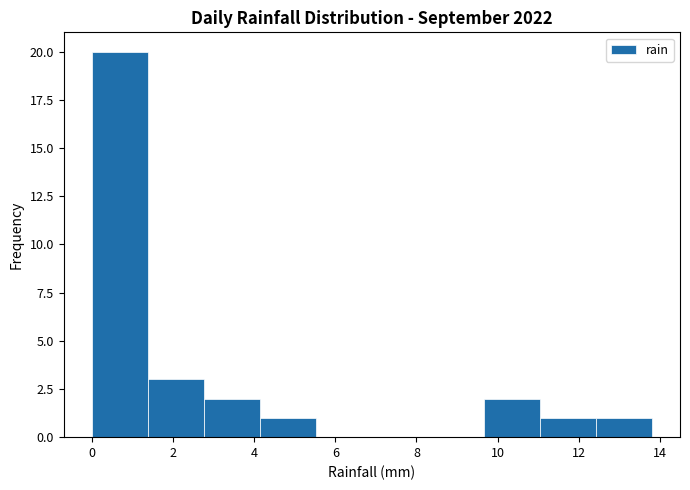

Reading left to right, transcribe this chart: for each bar, give the range it covers on the x-axis and its height. Neither the bar edges nor the heights are printed on the chart, so give them approximately, as read against the axes.

0.00 to 1.38: 20
1.38 to 2.76: 3
2.76 to 4.14: 2
4.14 to 5.52: 1
5.52 to 6.90: 0
6.90 to 8.28: 0
8.28 to 9.66: 0
9.66 to 11.04: 2
11.04 to 12.42: 1
12.42 to 13.80: 1